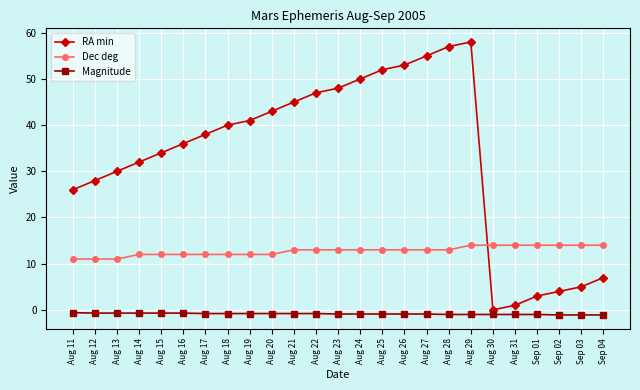

True or false: Magnitude and Dec deg cross at least once.

False